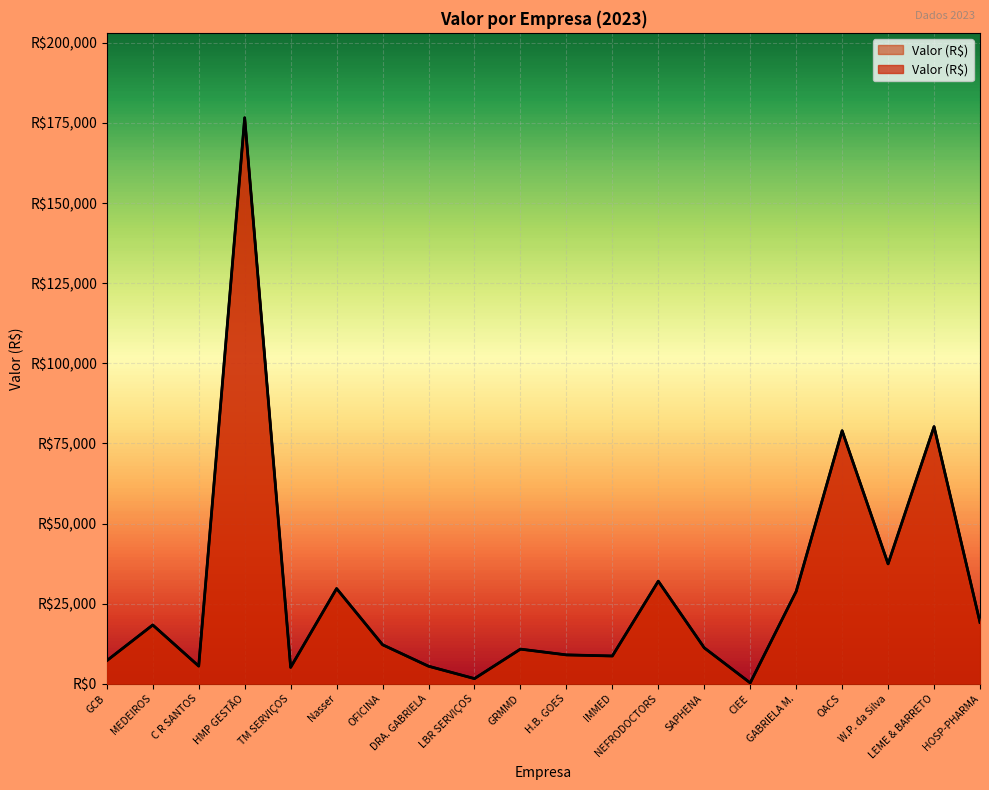

Reading left to right, transcribe all the data shown in this chart.

7200.0	18329.8	5500.0	176624.0	5100.1	29700.0	12170.0	5466.9	1600.1	10800.0	9000.0	8656.0	32000.0	11200.6	260.0	28800.0	78960.0	37400.9	80240.2	19121.6